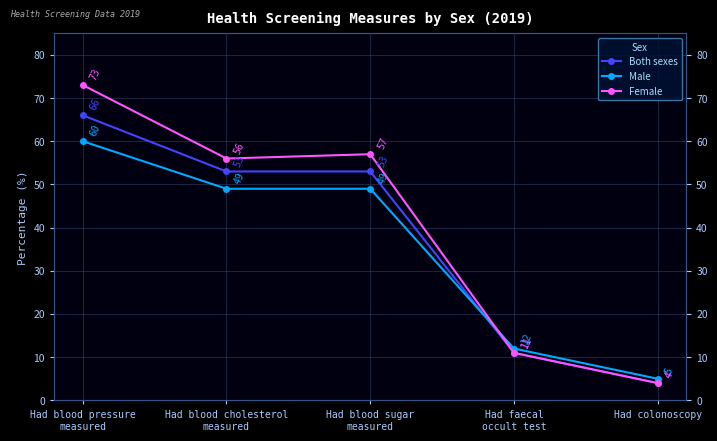

Reading left to right, list all the values displayed in this chart.

Both sexes: 66	53	53	11	4
Male: 60	49	49	12	5
Female: 73	56	57	11	4